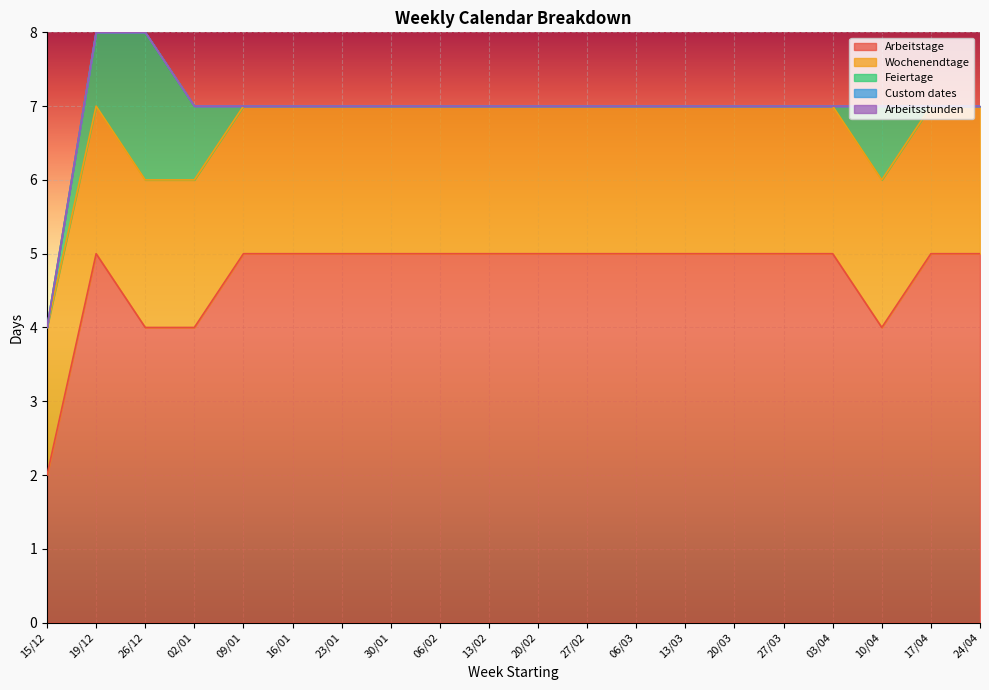

Reading left to right, list all the values displayed in this chart.

Arbeitstage: 15/12=2	19/12=5	26/12=4	02/01=4	09/01=5	16/01=5	23/01=5	30/01=5	06/02=5	13/02=5	20/02=5	27/02=5	06/03=5	13/03=5	20/03=5	27/03=5	03/04=5	10/04=4	17/04=5	24/04=5
Wochenendtage: 15/12=2	19/12=2	26/12=2	02/01=2	09/01=2	16/01=2	23/01=2	30/01=2	06/02=2	13/02=2	20/02=2	27/02=2	06/03=2	13/03=2	20/03=2	27/03=2	03/04=2	10/04=2	17/04=2	24/04=2
Feiertage: 15/12=0	19/12=1	26/12=2	02/01=1	09/01=0	16/01=0	23/01=0	30/01=0	06/02=0	13/02=0	20/02=0	27/02=0	06/03=0	13/03=0	20/03=0	27/03=0	03/04=0	10/04=1	17/04=0	24/04=0
Custom dates: 15/12=0	19/12=0	26/12=0	02/01=0	09/01=0	16/01=0	23/01=0	30/01=0	06/02=0	13/02=0	20/02=0	27/02=0	06/03=0	13/03=0	20/03=0	27/03=0	03/04=0	10/04=0	17/04=0	24/04=0
Arbeitsstunden: 15/12=0	19/12=0	26/12=0	02/01=0	09/01=0	16/01=0	23/01=0	30/01=0	06/02=0	13/02=0	20/02=0	27/02=0	06/03=0	13/03=0	20/03=0	27/03=0	03/04=0	10/04=0	17/04=0	24/04=0